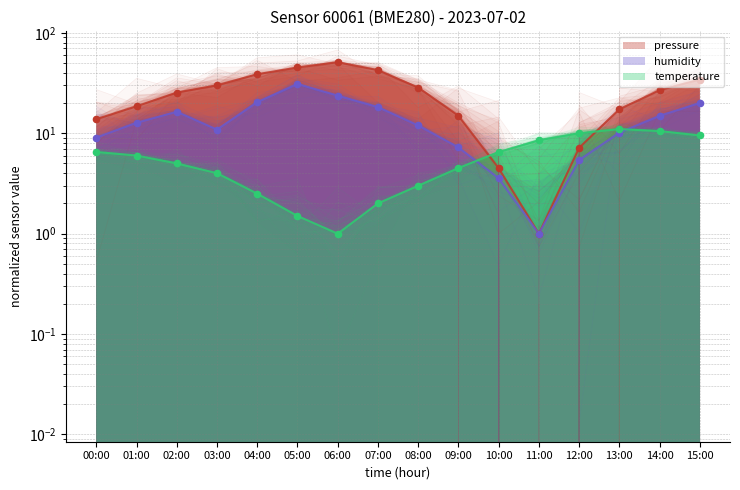

What are all the series names shown in the legend?

pressure, humidity, temperature